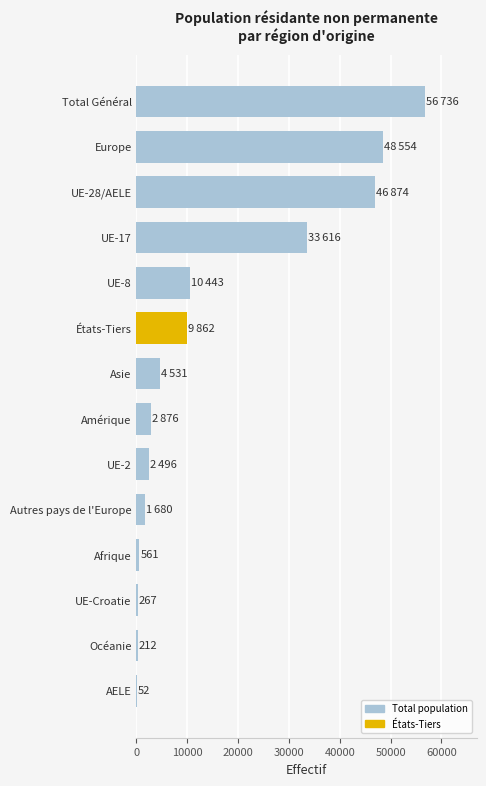

What is the sum of all values?

218760